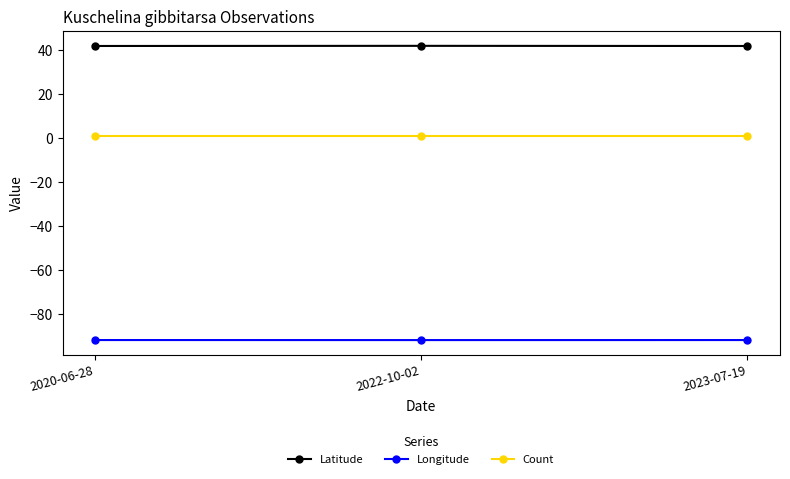

At 2023-07-19, list the series in order from largest to smallest.

Latitude, Count, Longitude